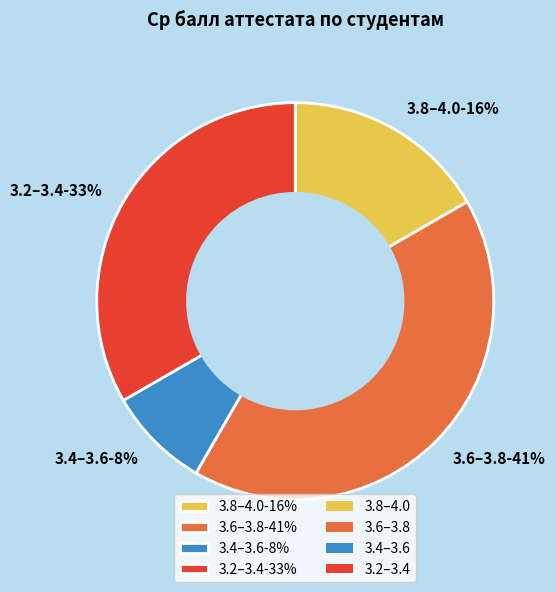

Is it true that 120 is 8% of the pie?

True